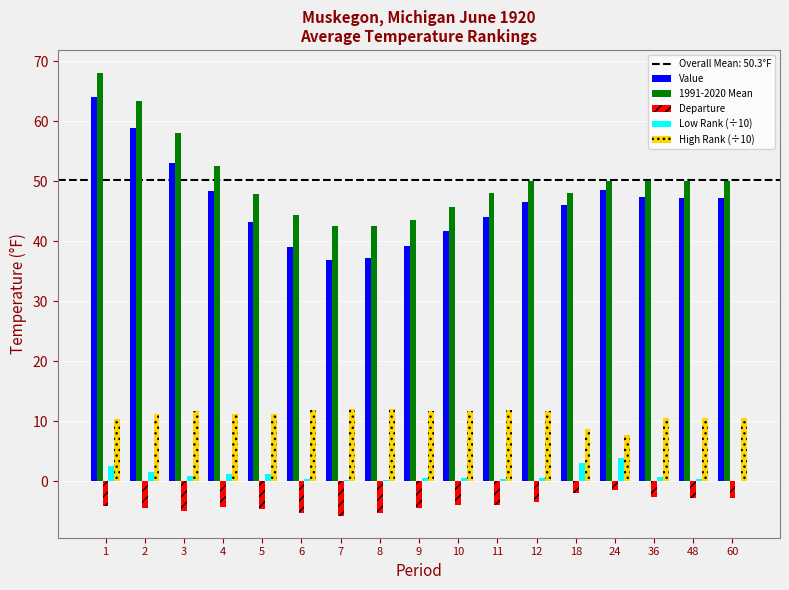

Which series has the largest total across all categories?

1991-2020 Mean